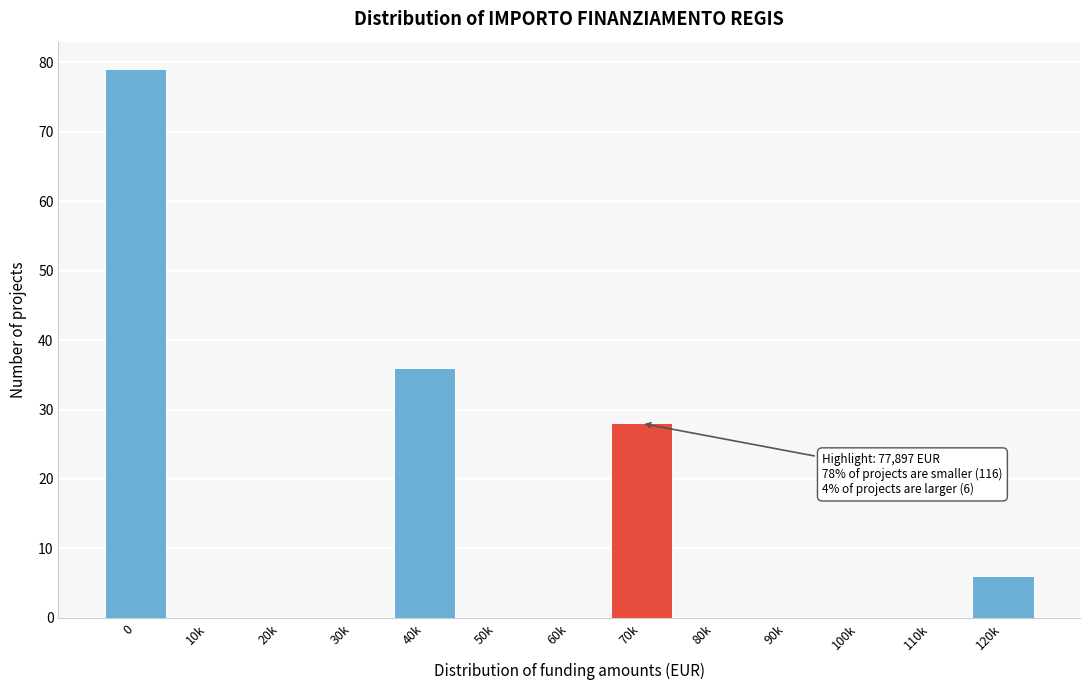

Reading left to right, list all the values displayed in this chart.

0=79	10k=0	20k=0	30k=0	40k=36	50k=0	60k=0	70k=28	80k=0	90k=0	100k=0	110k=0	120k=6